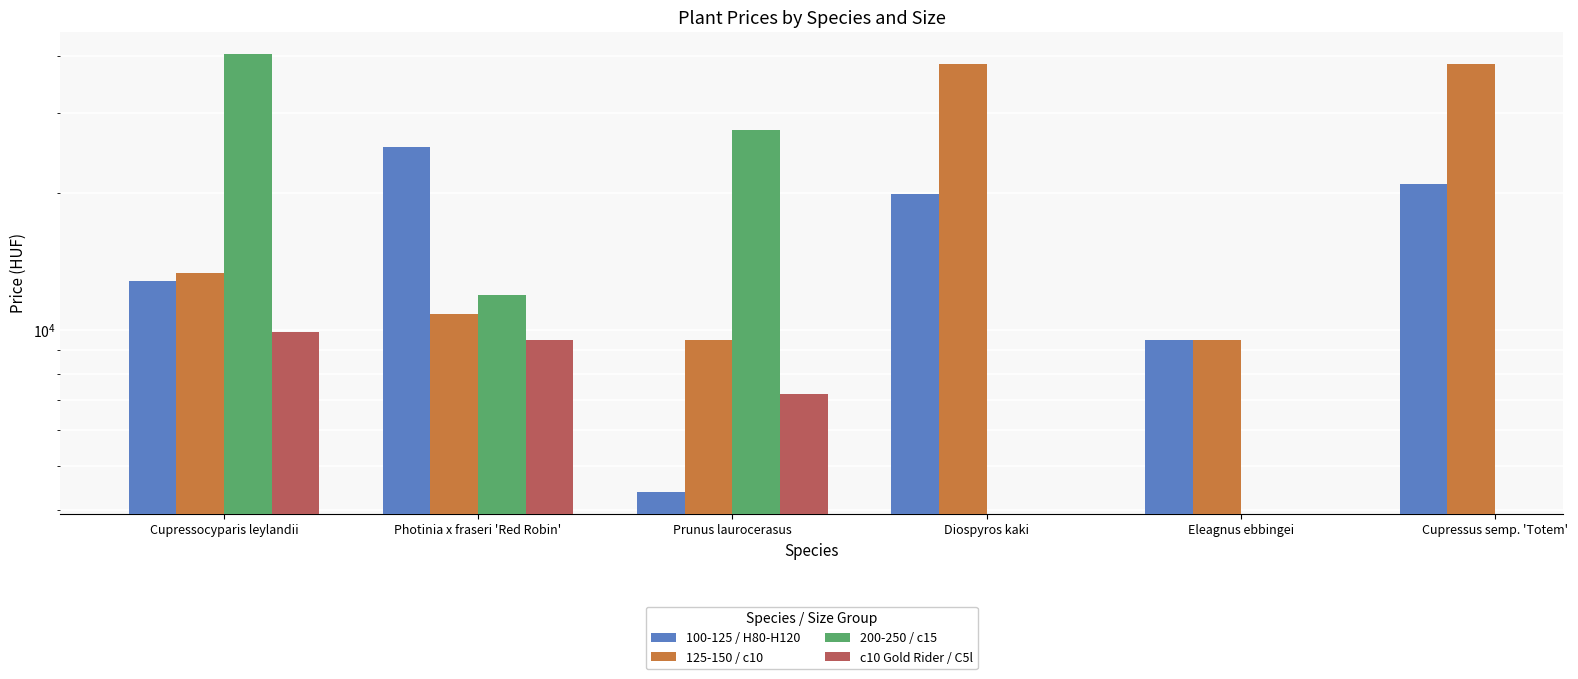

At which category does the chart reach its minimum across all series?

Prunus laurocerasus